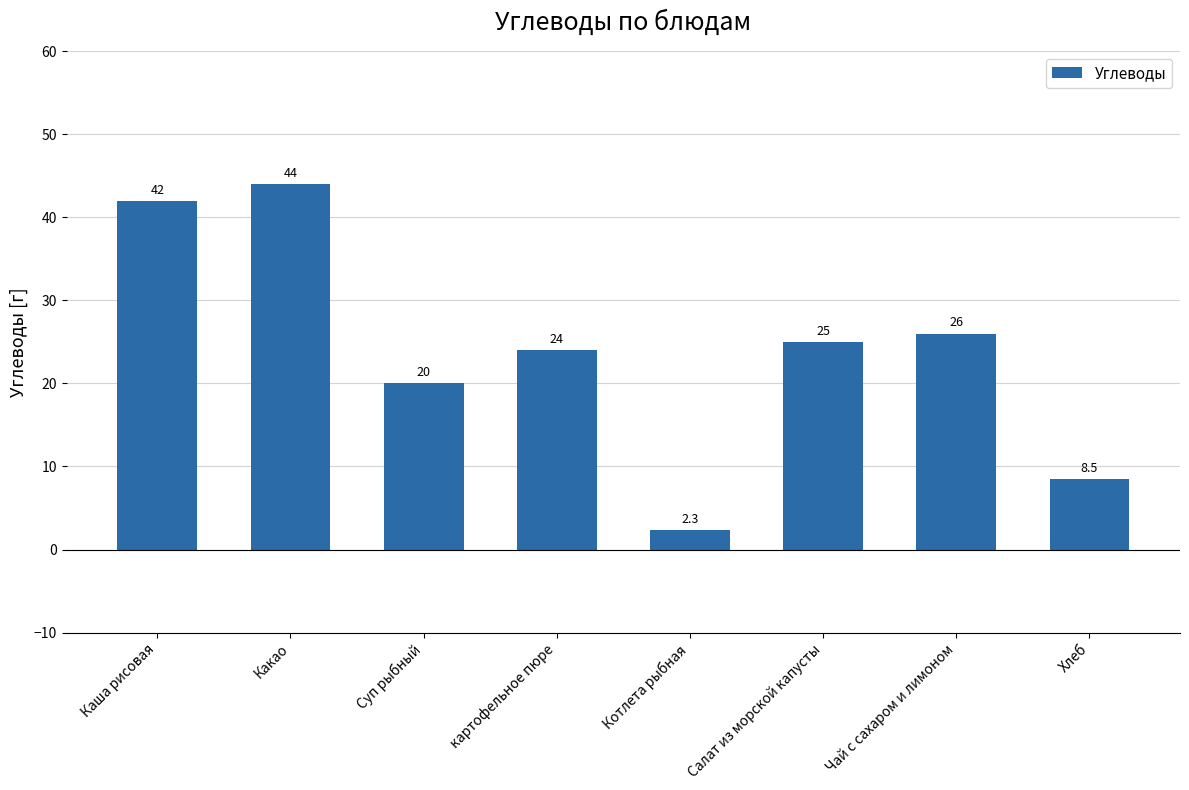

What position from the right is Суп рыбный?

6